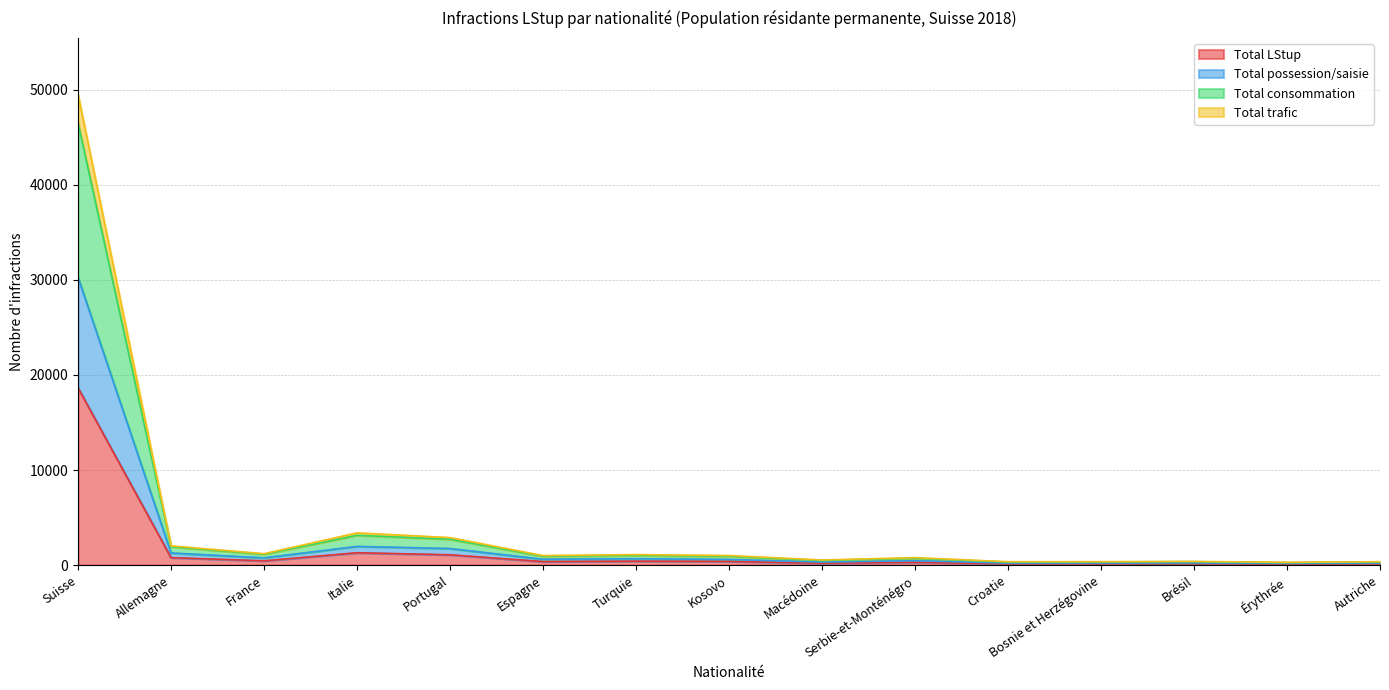

Count the number of categories in the chart.

15